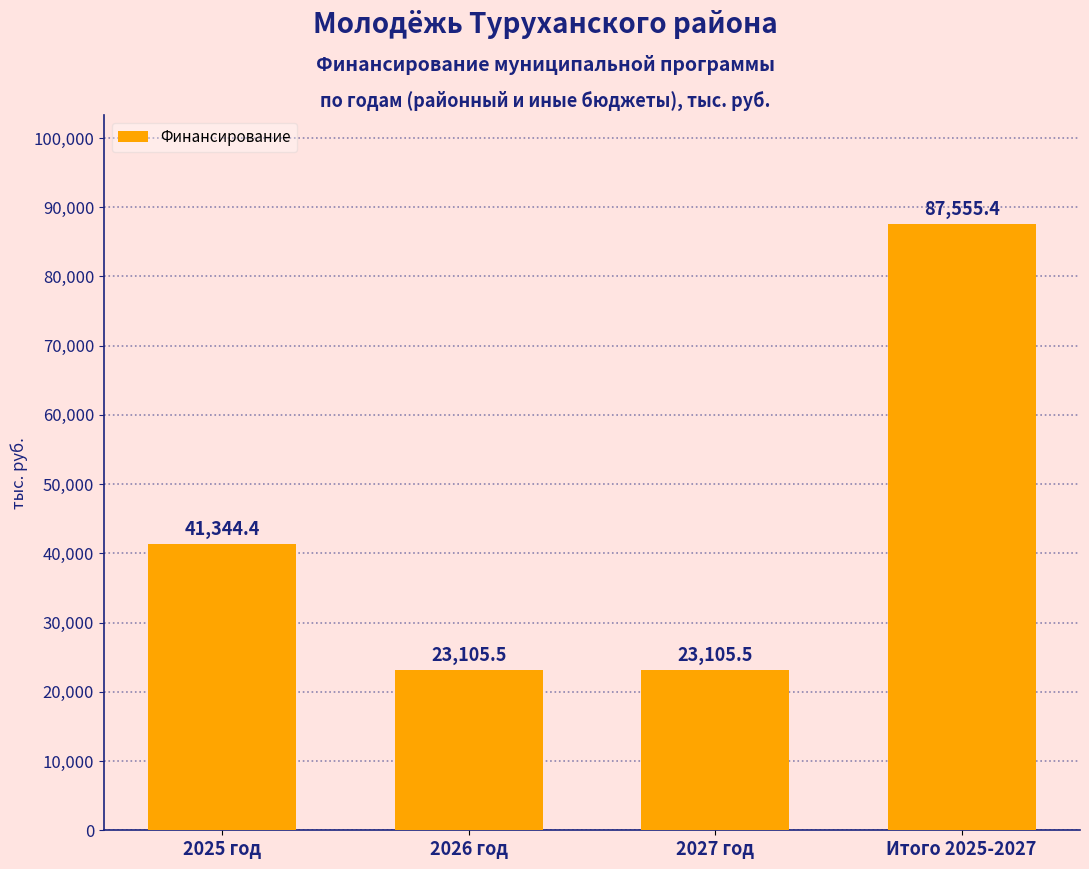

Reading left to right, extract all data points from this chart.

41344.4	23105.5	23105.5	87555.4